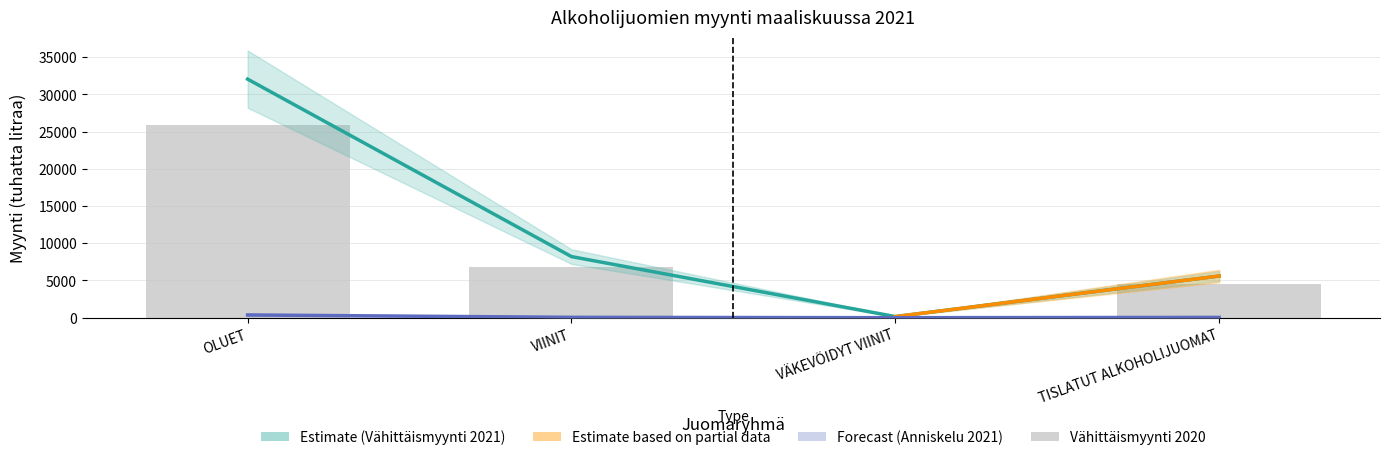

Which label corresponds to the largest value in the chart?

OLUET